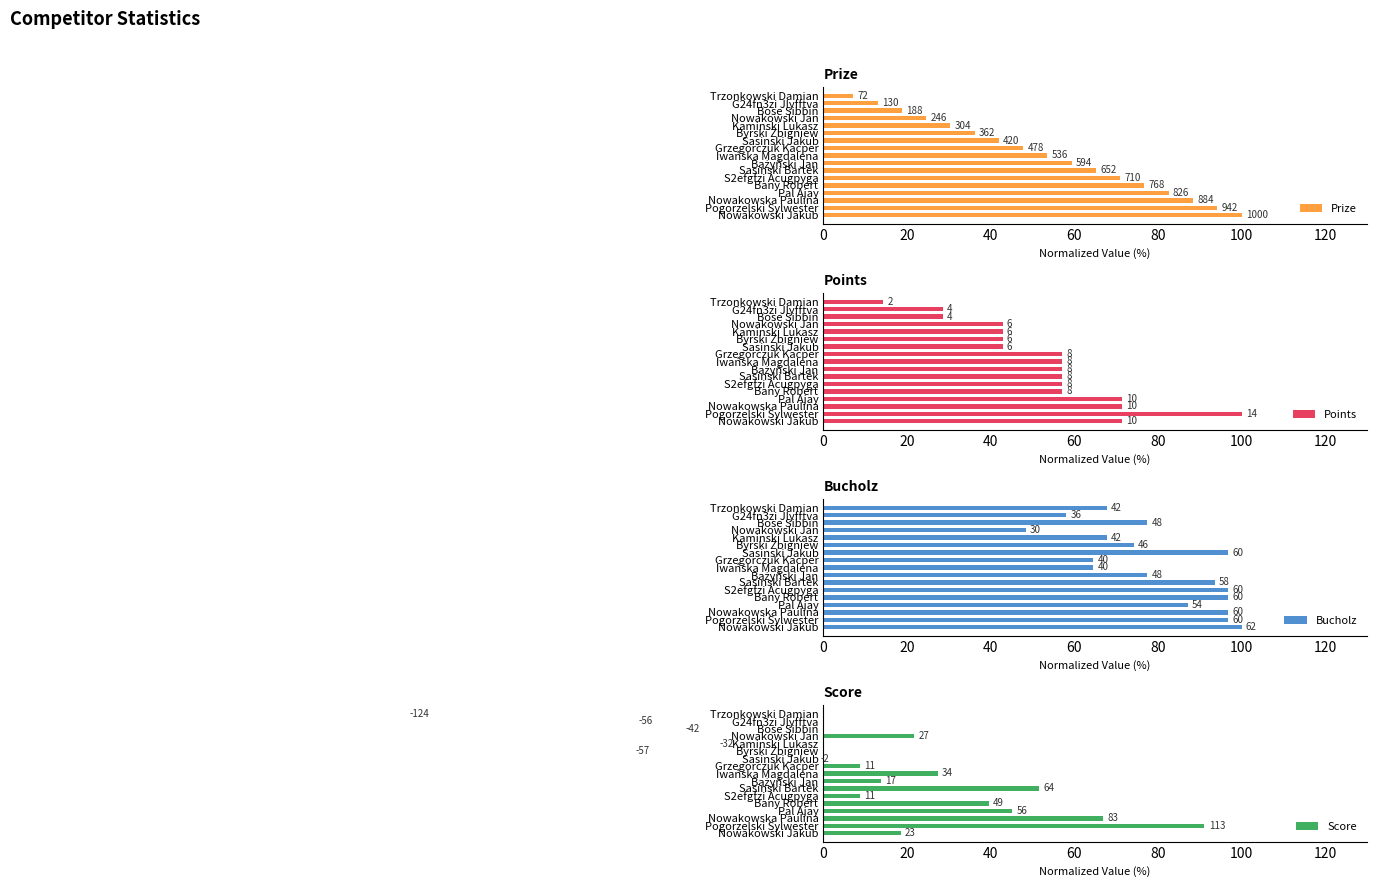

What is the greatest value displayed?

100.0